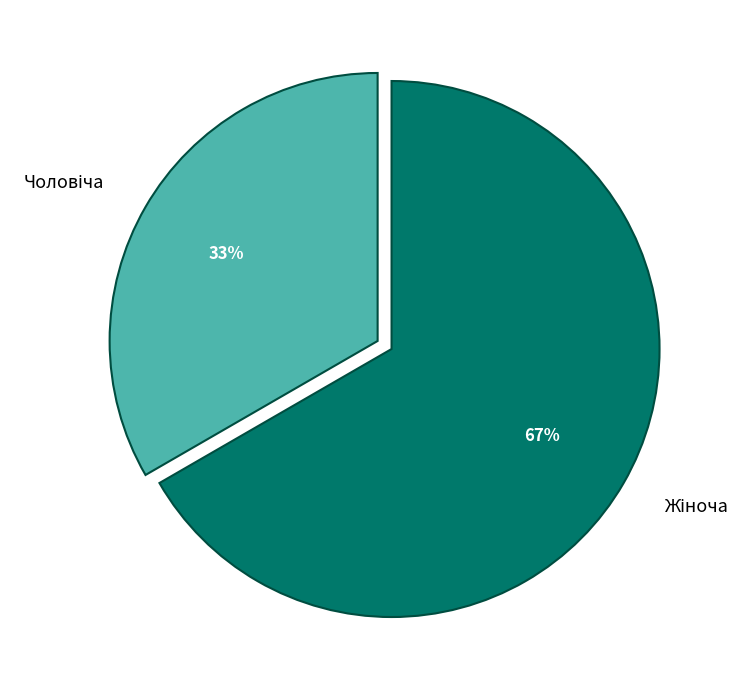

How many slices are in this pie chart?

2